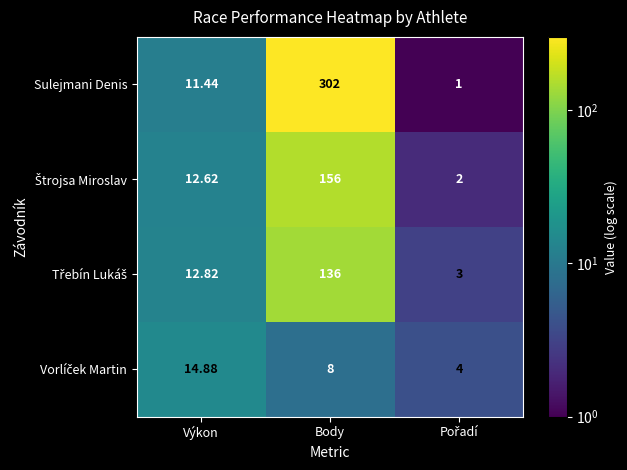

Where is Sulejmani Denis nearest to the value 151?

Výkon